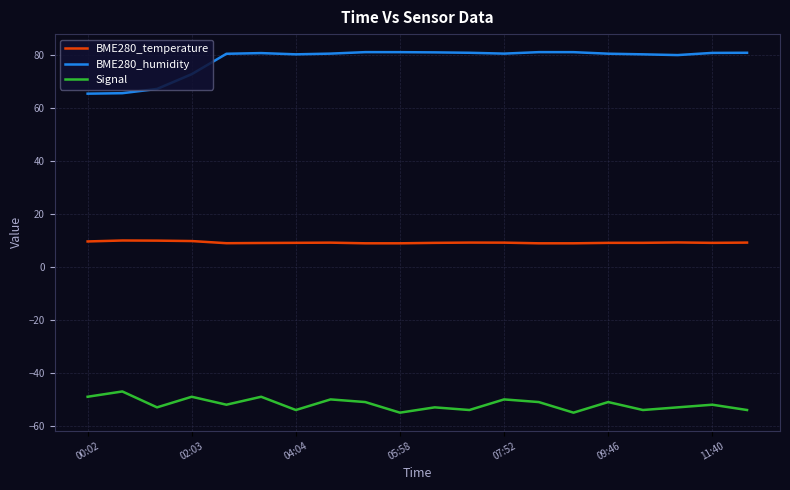

True or false: BME280_temperature and BME280_humidity intersect in this chart.

False